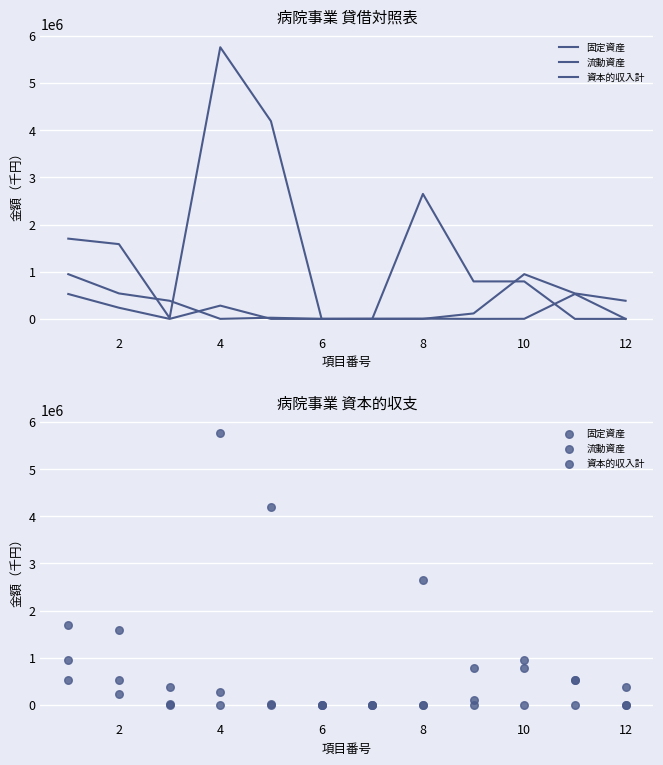

At how many categories does at least one series exceed 3323064?

2